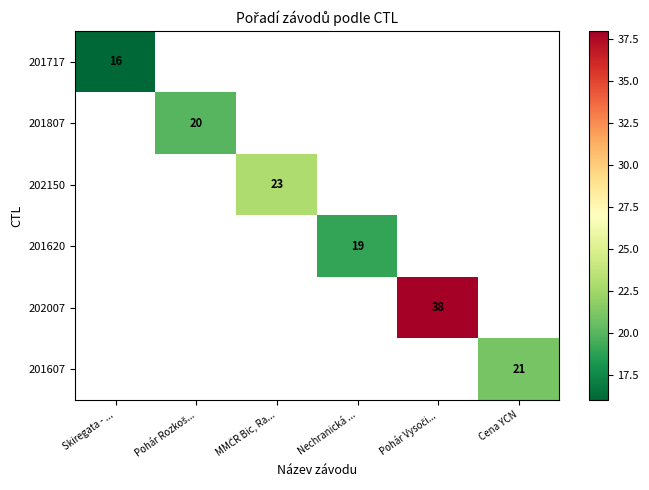

Rank the categories by 201620 value from lowest to highest.

Skiregata - ..., Pohár Rozkoš..., MMČR Bic, Ra..., Nechranická ..., Pohár Vysoči..., Cena YCN